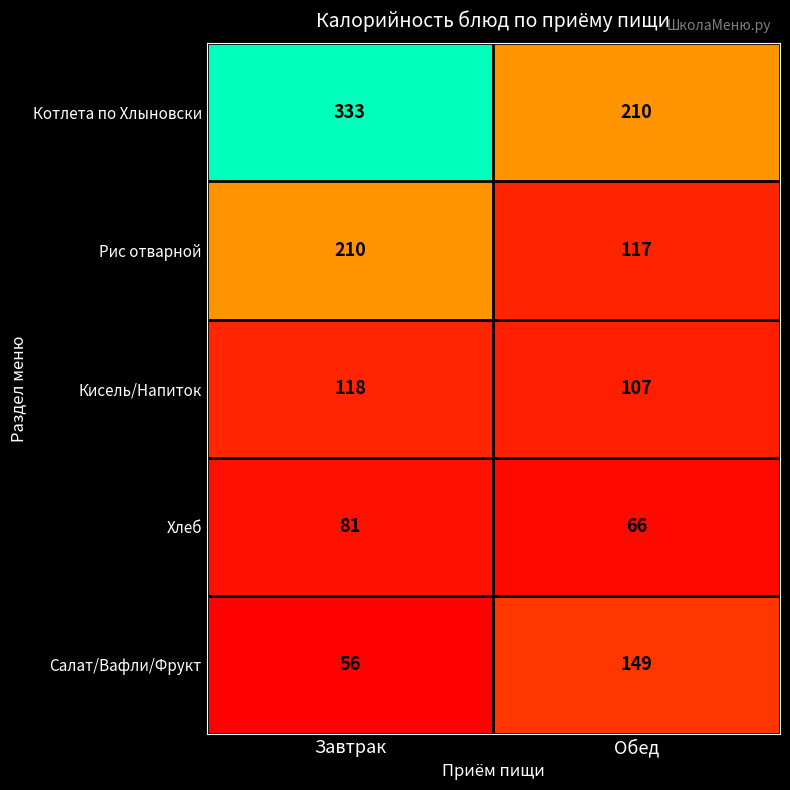

Is it true that Хлеб equals 66 at Обед?

True